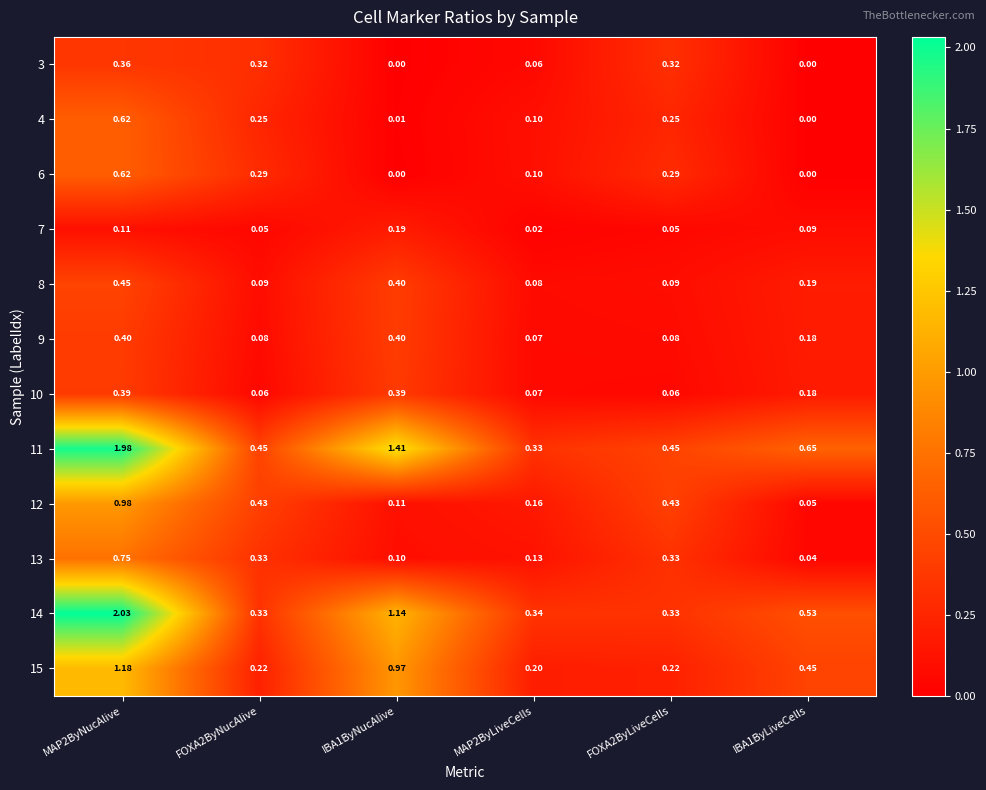

Is the value of 12 at IBA1ByLiveCells greater than the value of 13 at IBA1ByNucAlive?

No